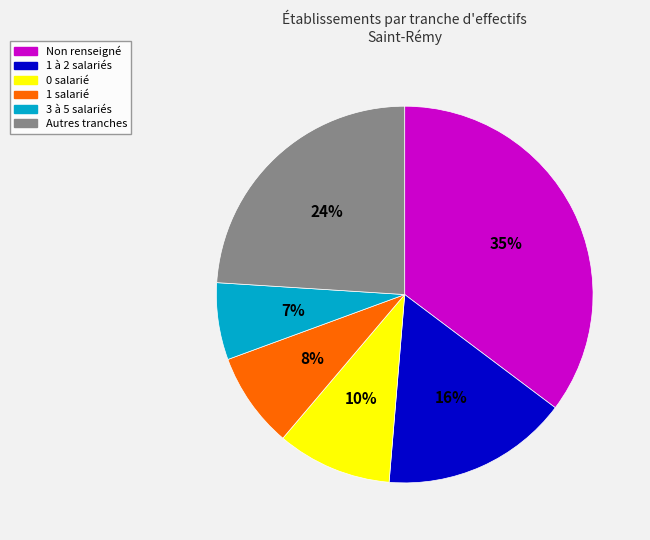

Is there any slice that represents more than half of the pie?

No